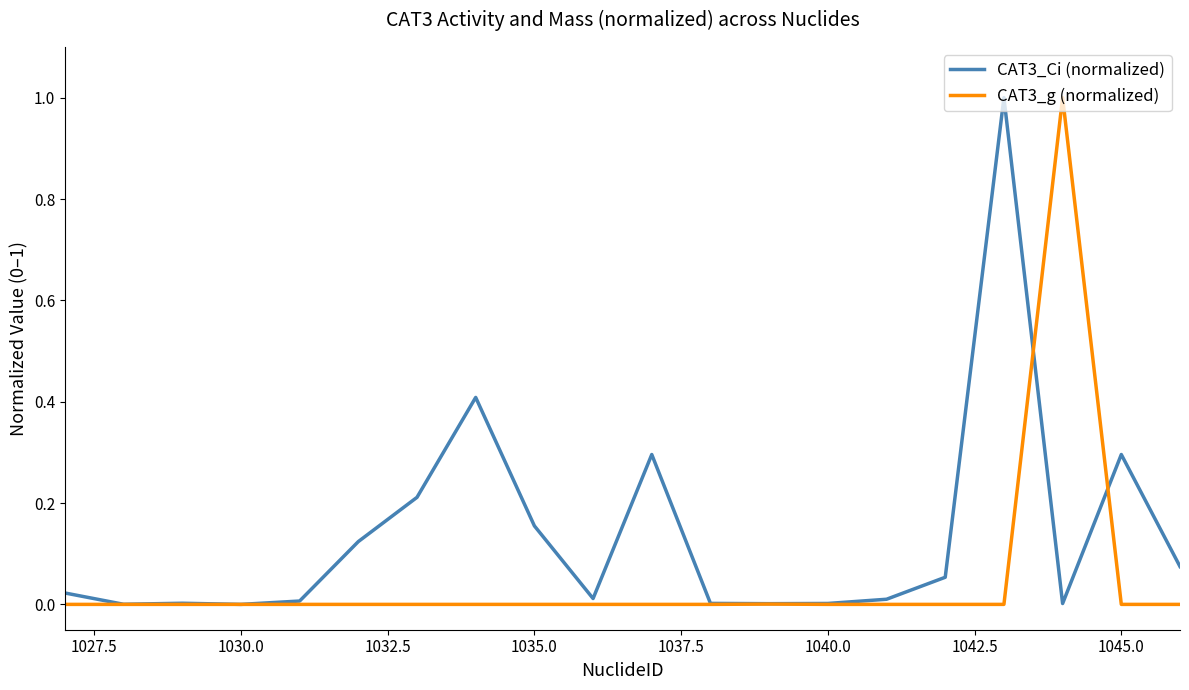

What is the maximum value for CAT3_Ci (normalized)?

1.0